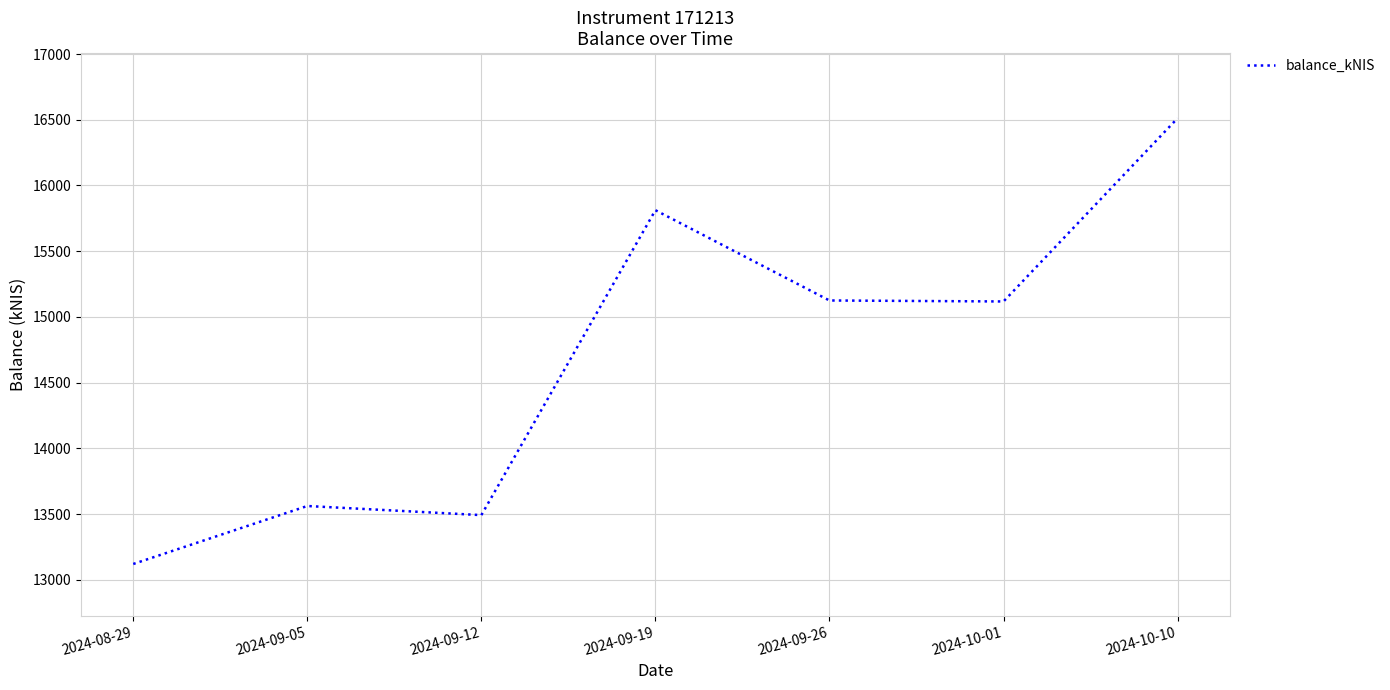

How many lines are shown in the chart?

1